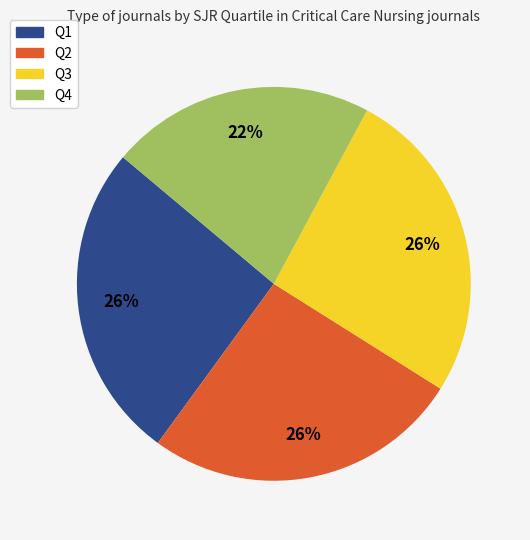

Which slice is the smallest?

Q4